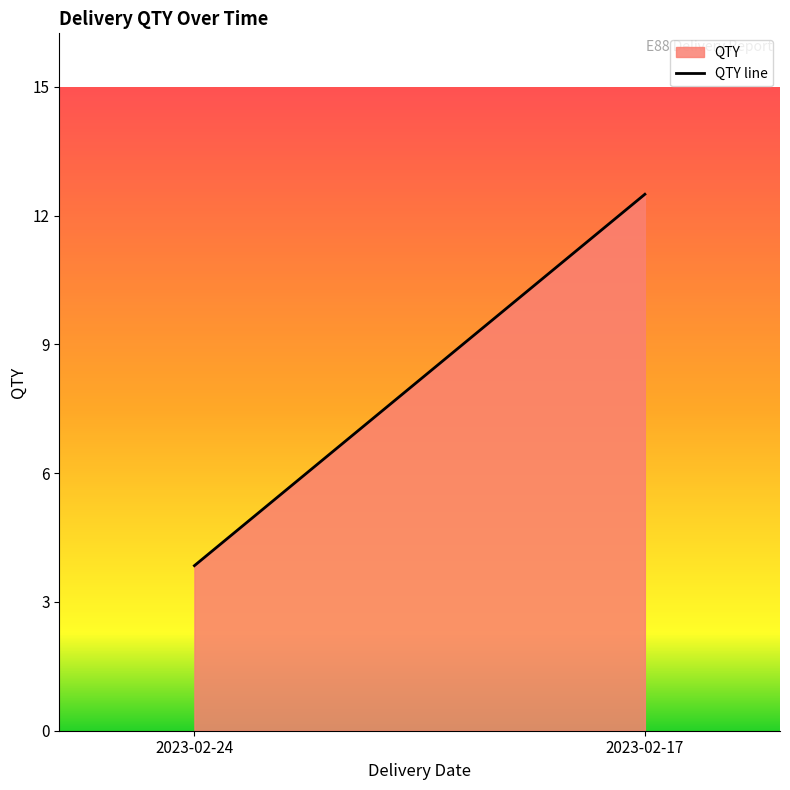

Is it true that the value at 2023-02-24 is 4?

True